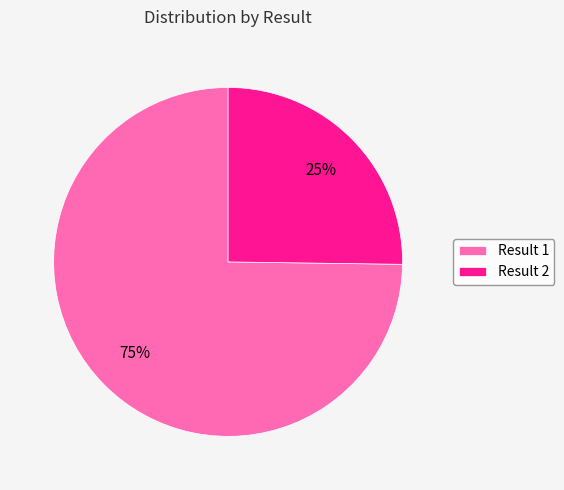

Which slice is the largest?

Result 1